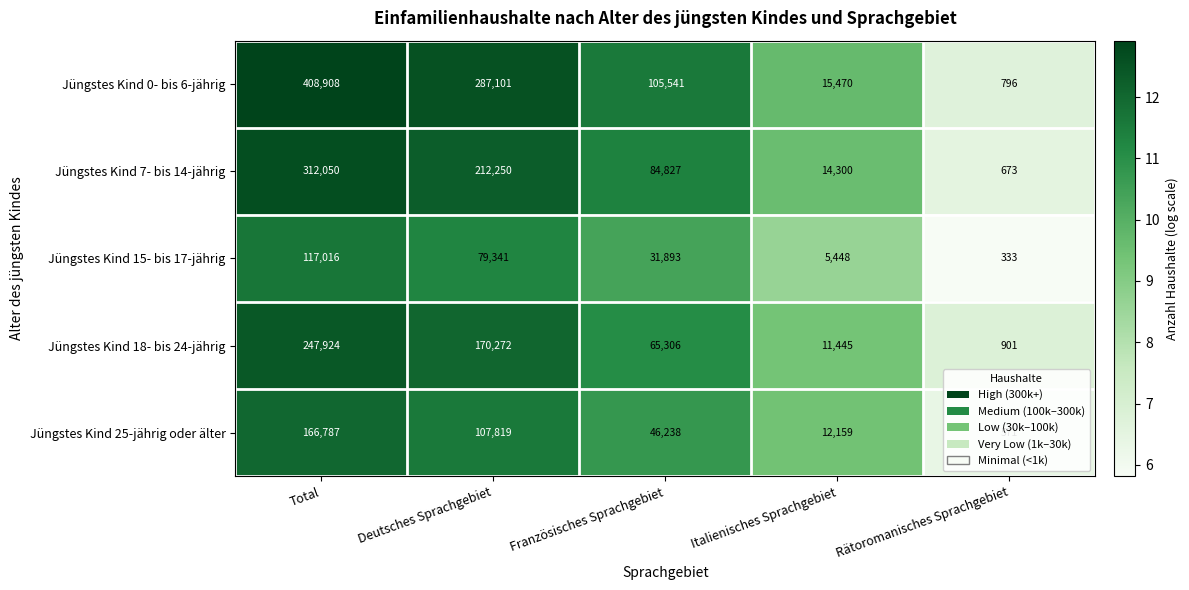

Where is Jüngstes Kind 18- bis 24-jährig nearest to the value 124412?

Deutsches Sprachgebiet